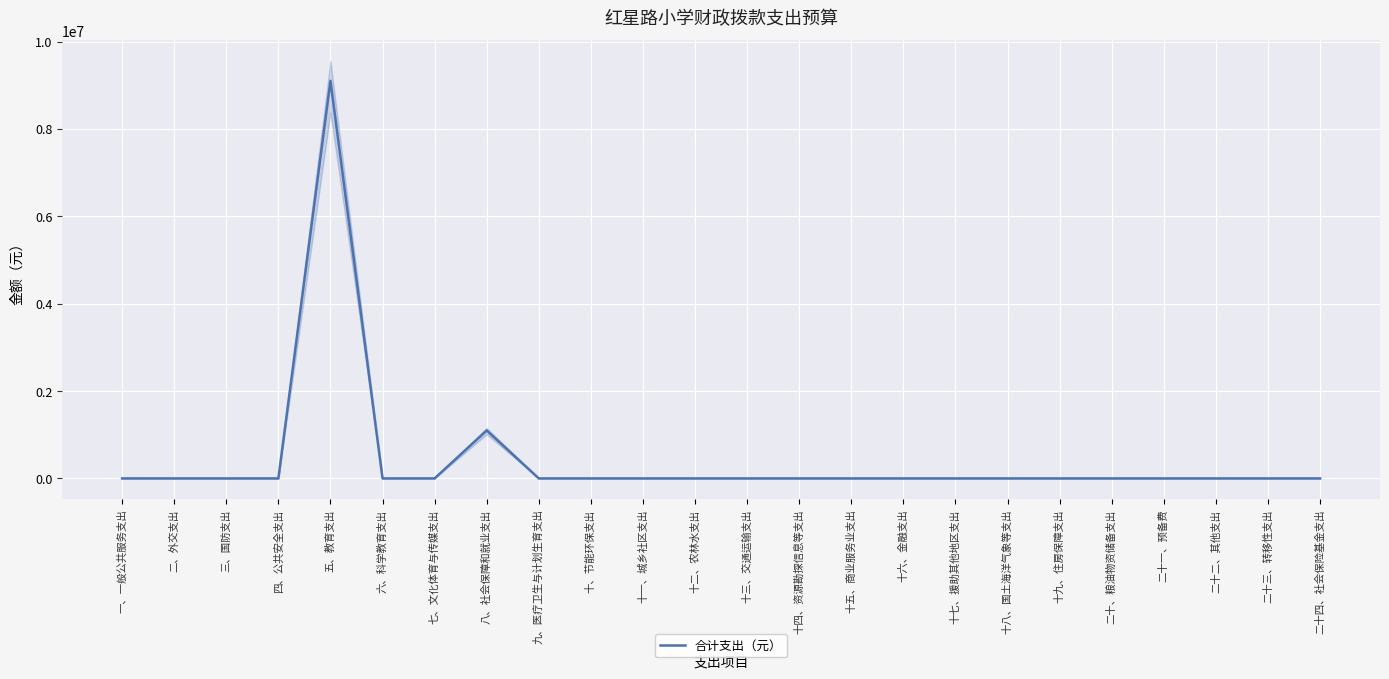

List the labels in order of value, largest first.

五、教育支出, 八、社会保障和就业支出, 一、一般公共服务支出, 二、外交支出, 三、国防支出, 四、公共安全支出, 六、科学教育支出, 七、文化体育与传媒支出, 九、医疗卫生与计划生育支出, 十、节能环保支出, 十一、城乡社区支出, 十二、农林水支出, 十三、交通运输支出, 十四、资源勘探信息等支出, 十五、商业服务业支出, 十六、金融支出, 十七、援助其他地区支出, 十八、国土海洋气象等支出, 十九、住房保障支出, 二十、粮油物资储备支出, 二十一、预备费, 二十二、其他支出, 二十三、转移性支出, 二十四、社会保险基金支出